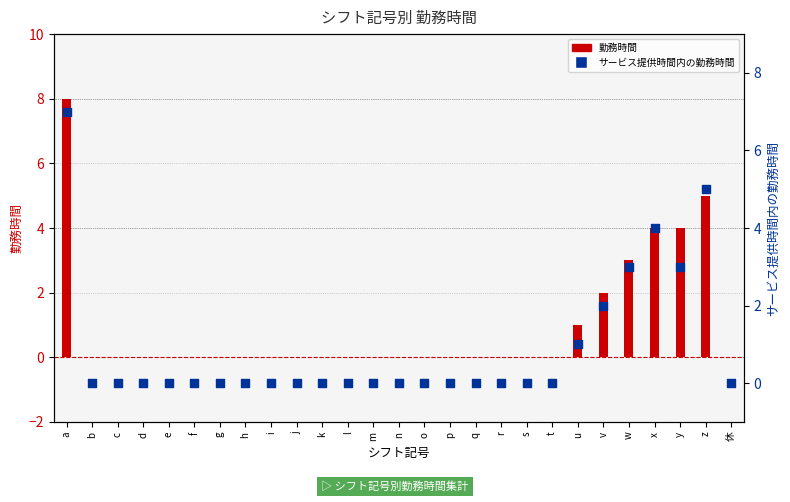

Is the value of 勤務時間 at x greater than the value of サービス提供時間内の勤務時間 at u?

Yes